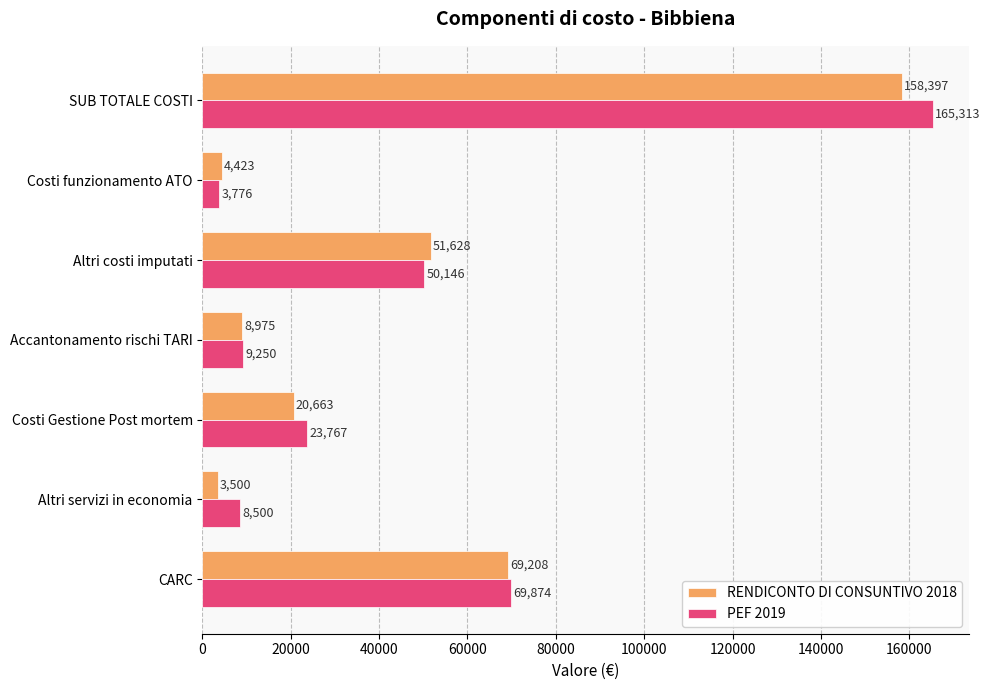

What is the average value of the PEF 2019 series?

47232.2